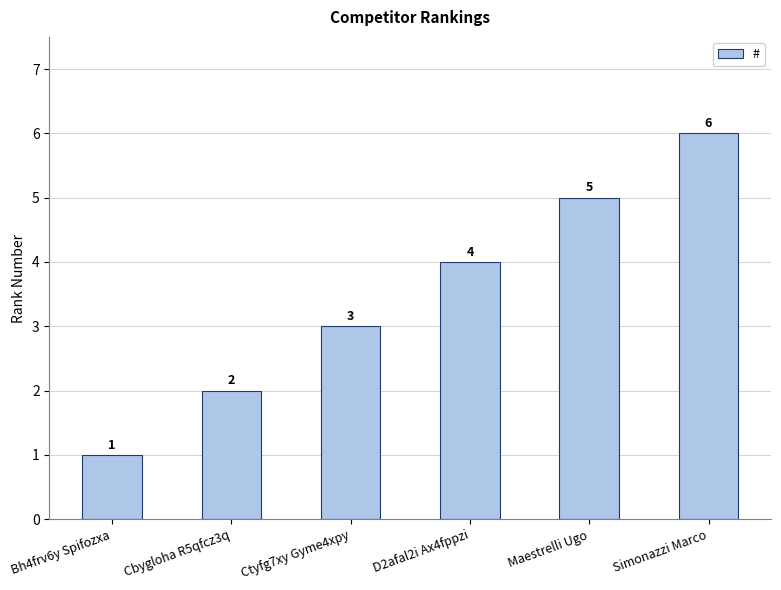

Rank the categories by value from highest to lowest.

Simonazzi Marco, Maestrelli Ugo, D2afal2i Ax4fppzi, Ctyfg7xy Gyme4xpy, Cbygloha R5qfcz3q, Bh4frv6y Spifozxa